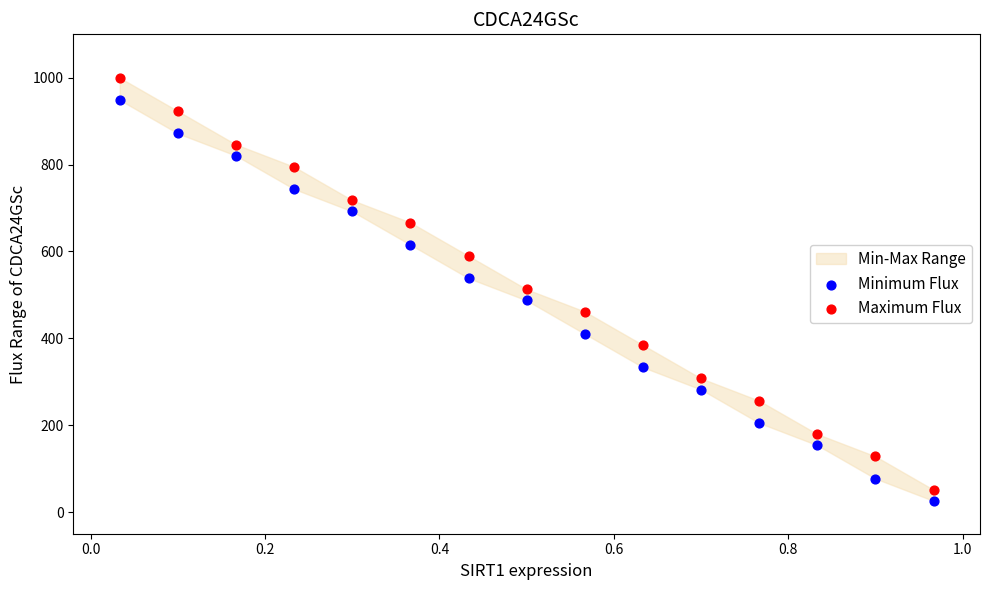

Which series reaches the maximum Y coordinate?

Maximum Flux